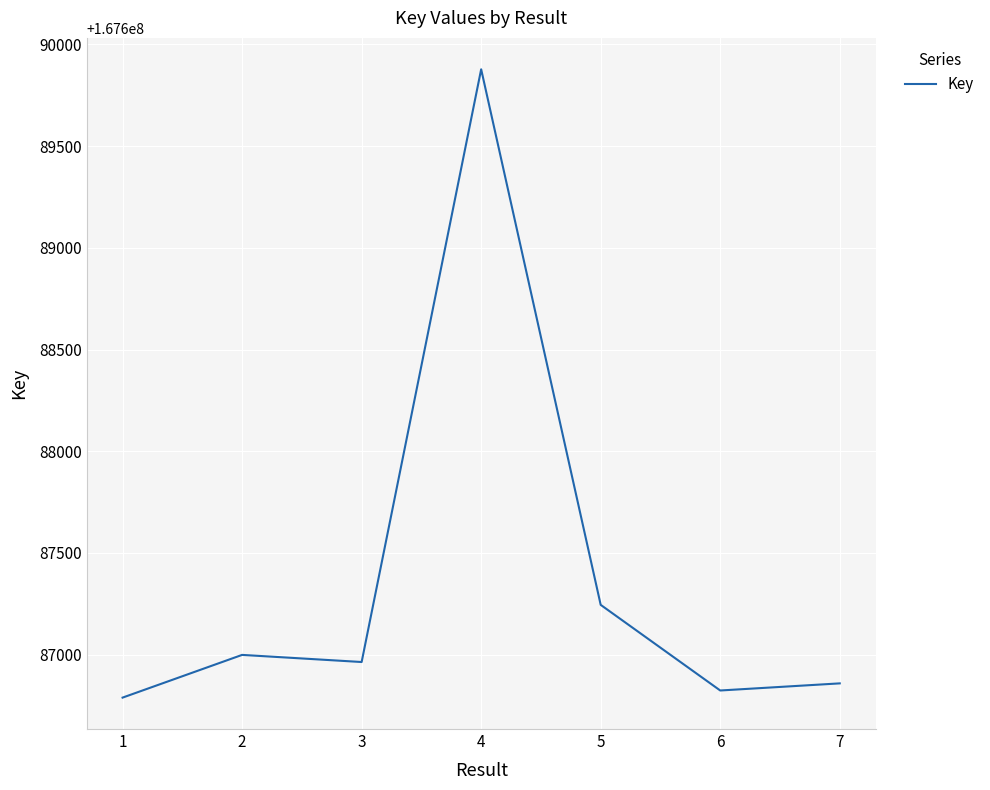

What is the ratio of the value at 6 to the value at 1?

1.0